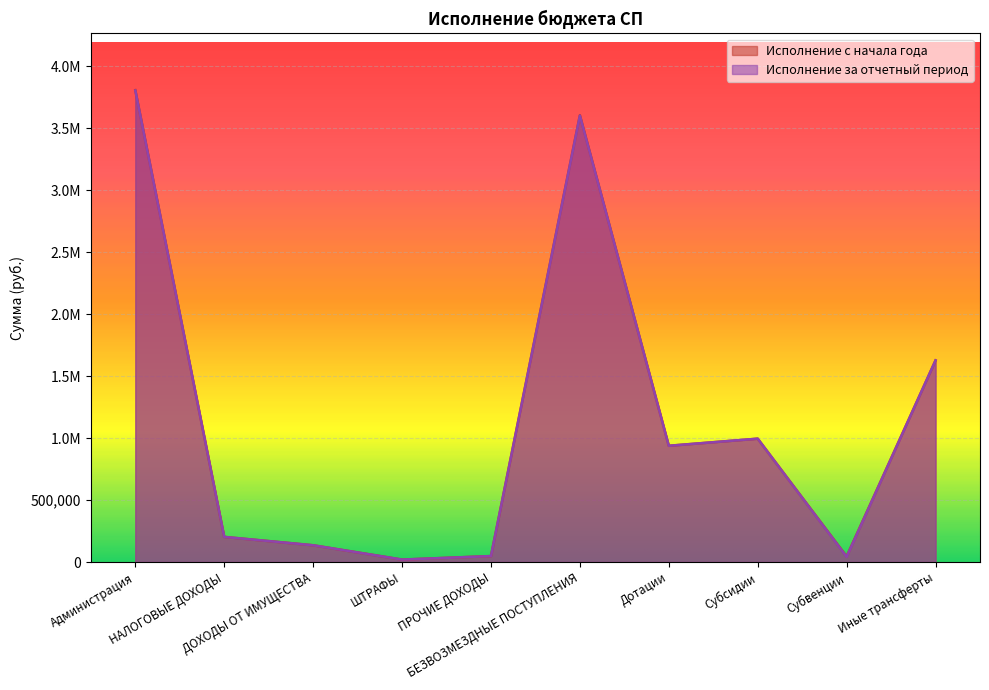

Where is Исполнение с начала года nearest to the value 1914134?

Иные трансферты